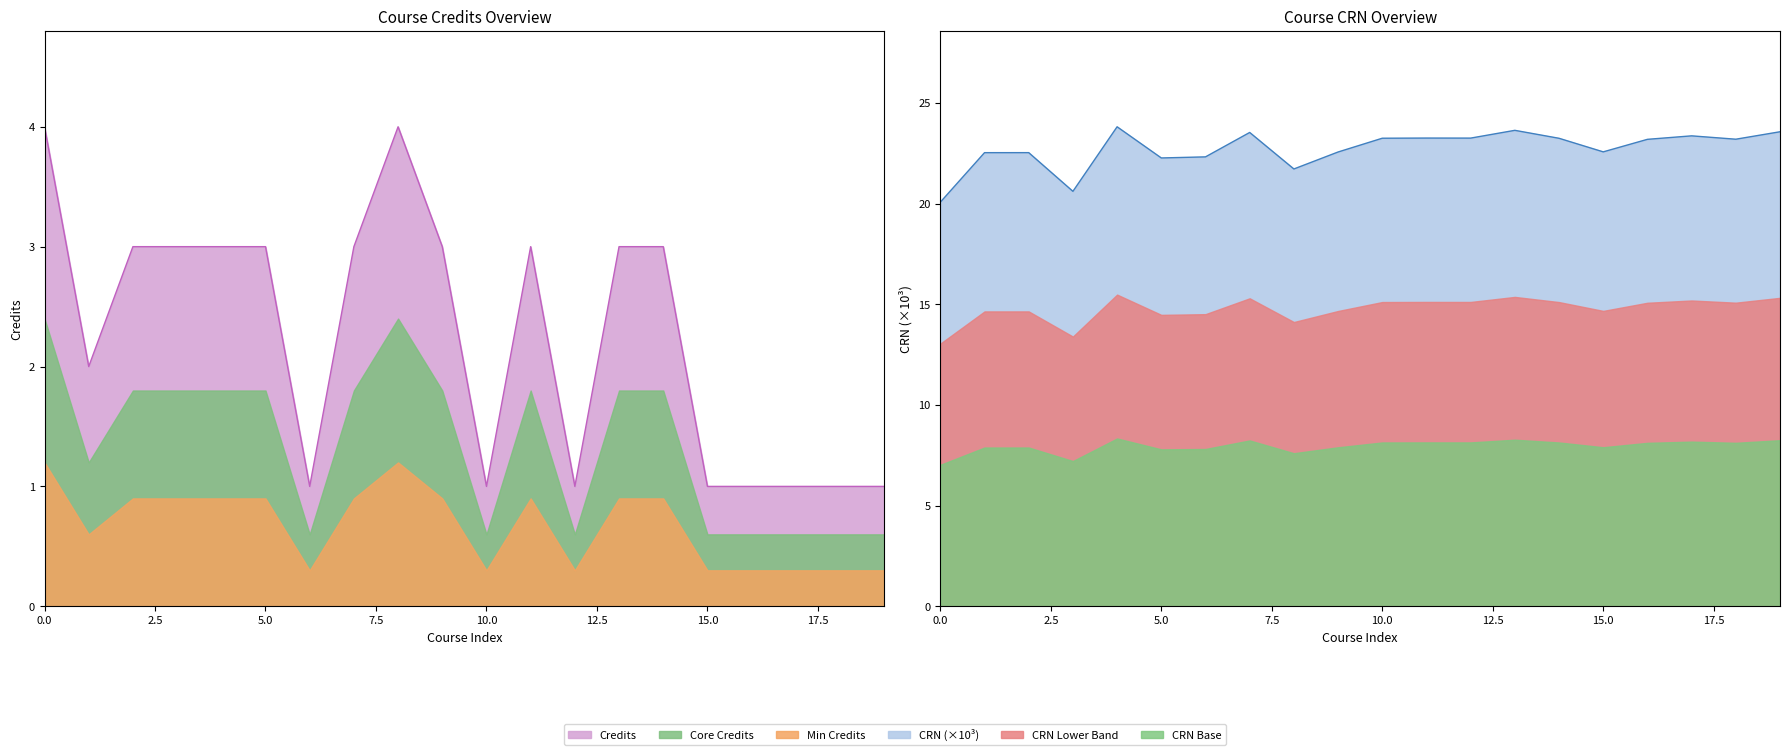

What is the difference between the maximum and minimum values in the CRN series?

3.7